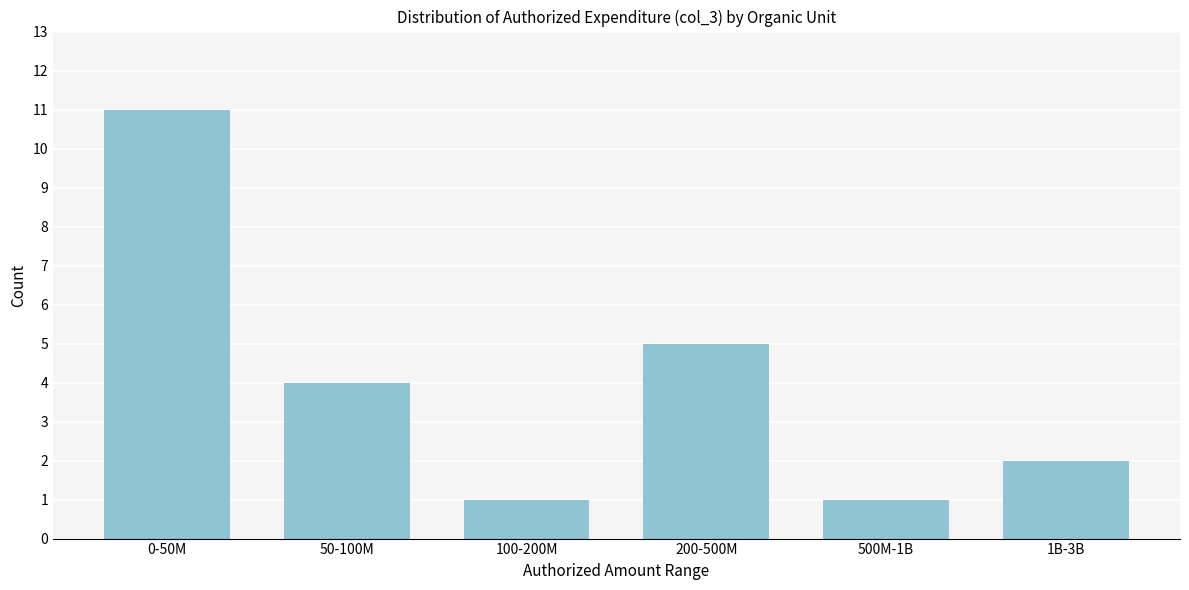

Reading left to right, transcribe all the data shown in this chart.

11	4	1	5	1	2